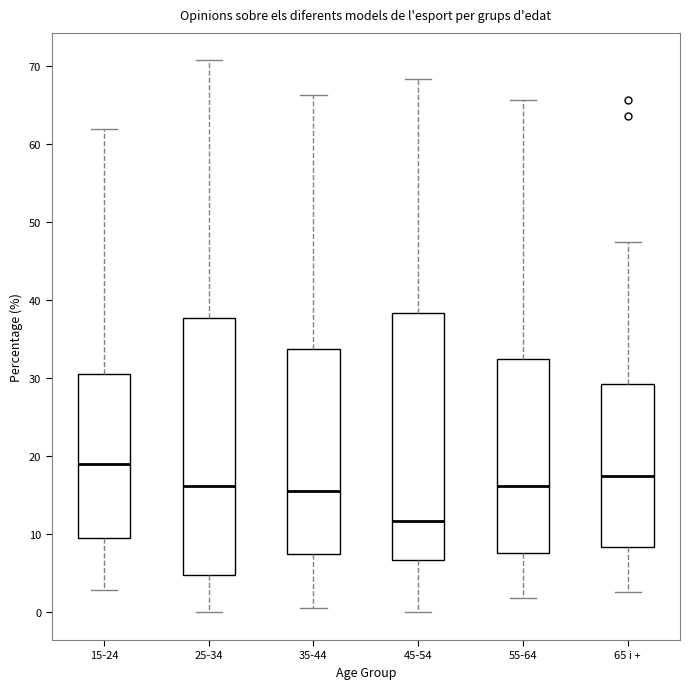

Reading left to right, transcribe this box plot: for each box, give where its median line is, the range the box spans, and where its two whiskers end, as read against the y-axis. The values are not printed on the chart, so give them approximately, as read against the axis.

15-24: median 19, box 10 to 31, whiskers 3 to 62
25-34: median 16, box 5 to 38, whiskers 0 to 71
35-44: median 16, box 8 to 34, whiskers 1 to 66
45-54: median 12, box 7 to 38, whiskers 0 to 68
55-64: median 16, box 8 to 32, whiskers 2 to 66
65 i +: median 18, box 8 to 29, whiskers 3 to 47